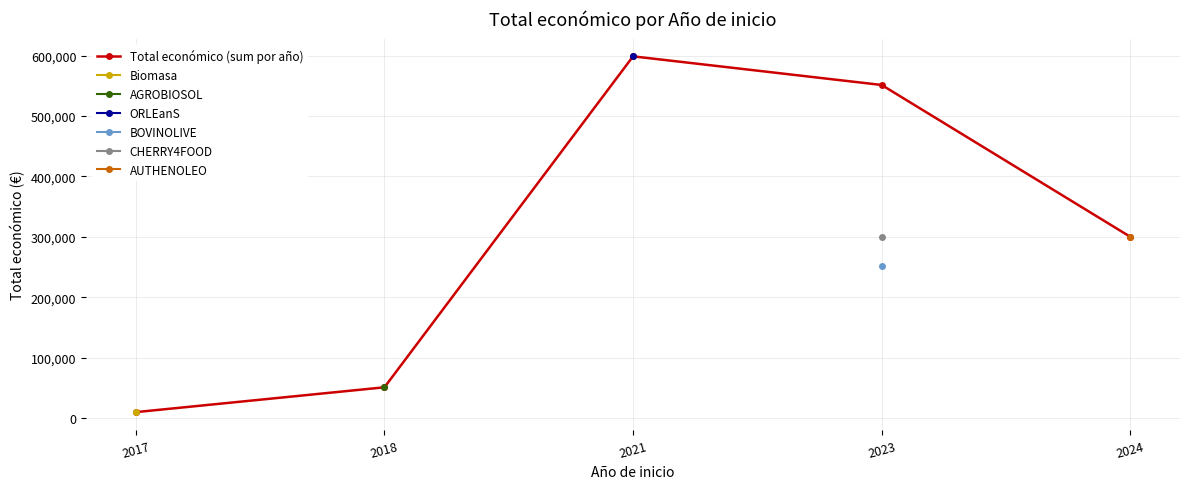

Read the value at 2023.

551255